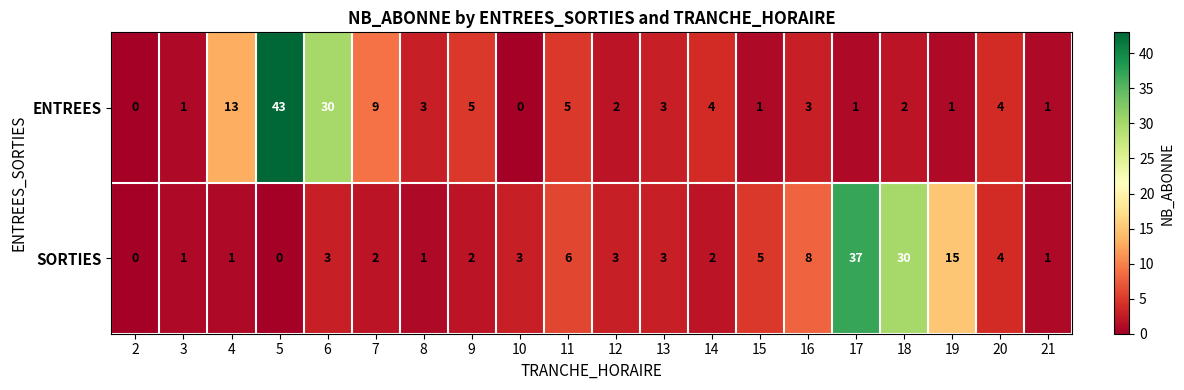

Between 3 and 19, which series saw the biggest shift?

SORTIES